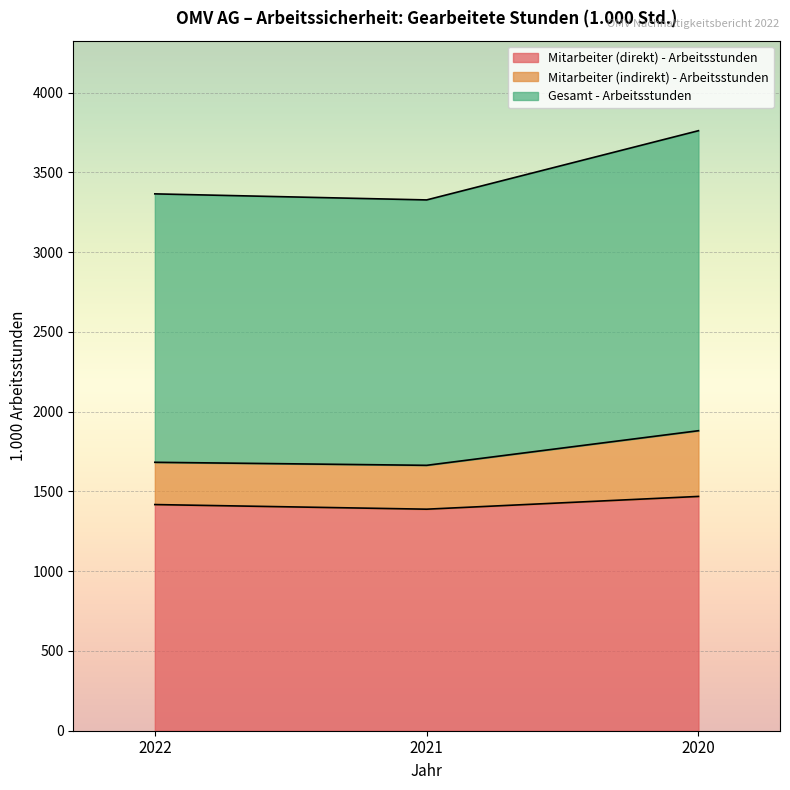

What is the highest value of the Mitarbeiter (direkt) - Arbeitsstunden series?

1469